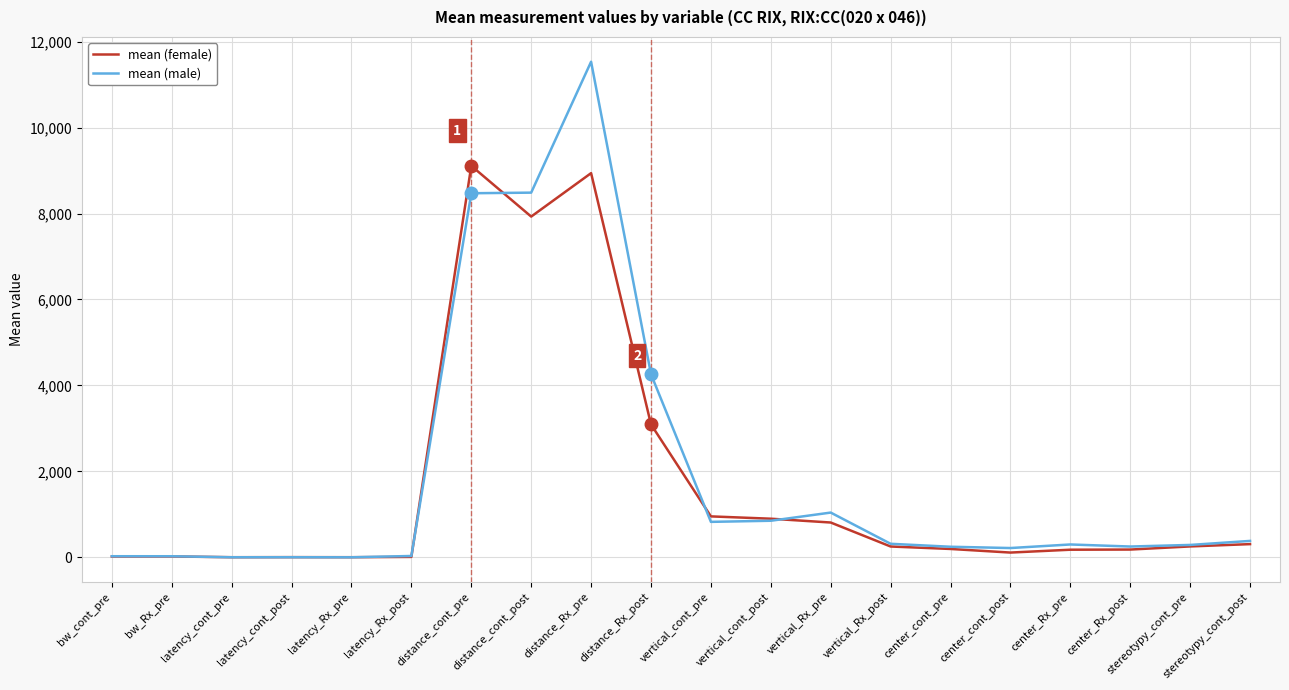

In mean (male), how many points are higher than both neighbors (excluding endpoints)?

4